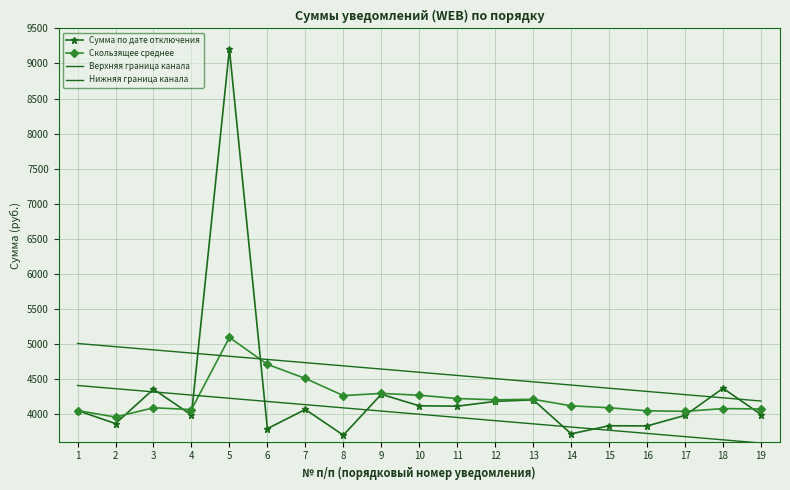

Which category has the highest value in the Верхняя граница канала series?

1